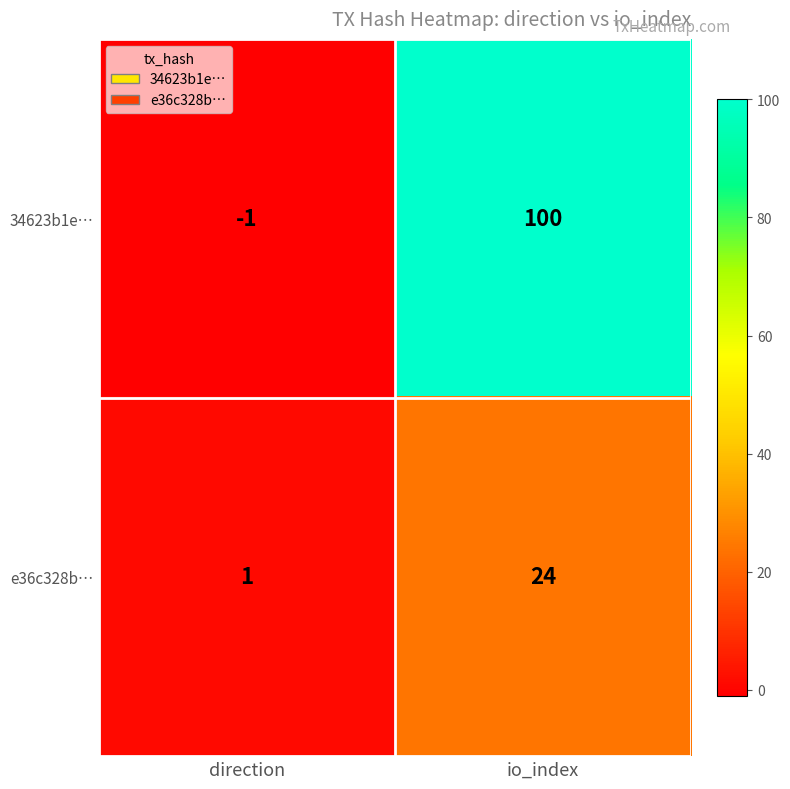

What is the maximum value for e36c328b…?

24